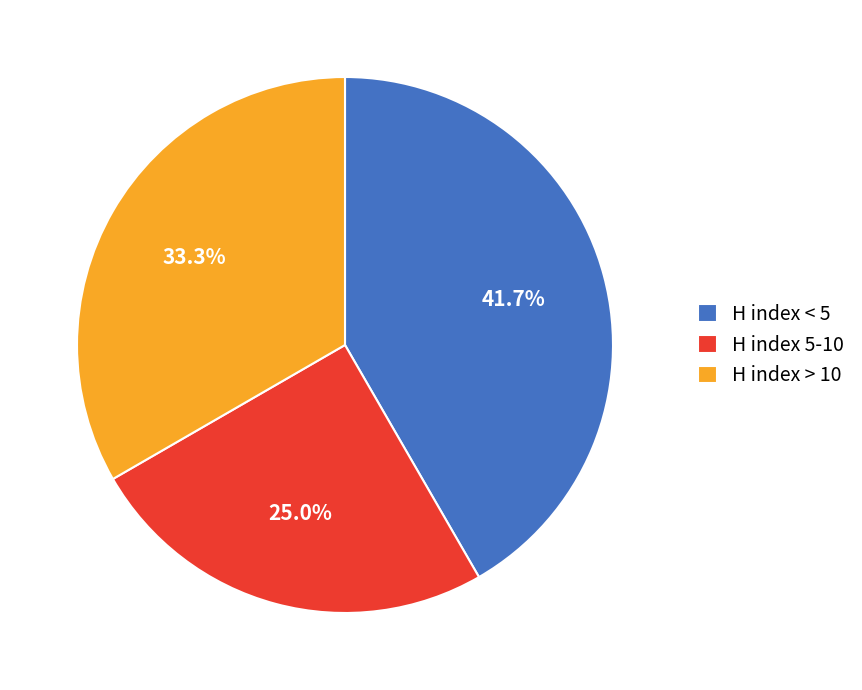

Is there any slice that represents more than half of the pie?

No